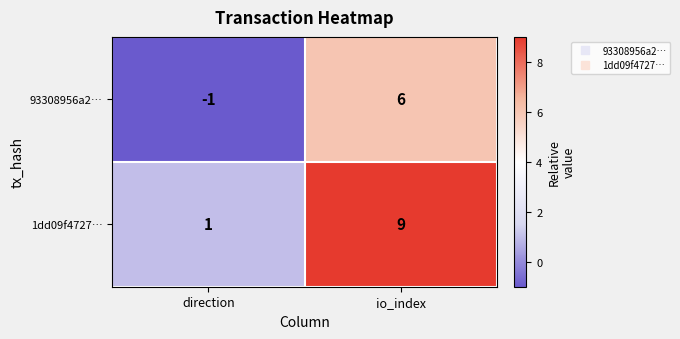

At which category does the chart reach its peak across all series?

io_index